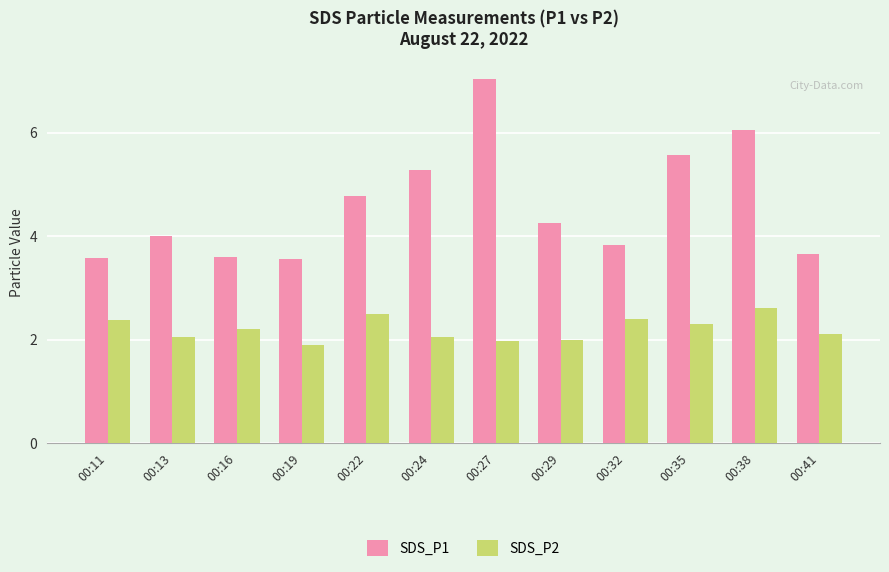

At 00:35, list the series in order from smallest to largest.

SDS_P2, SDS_P1